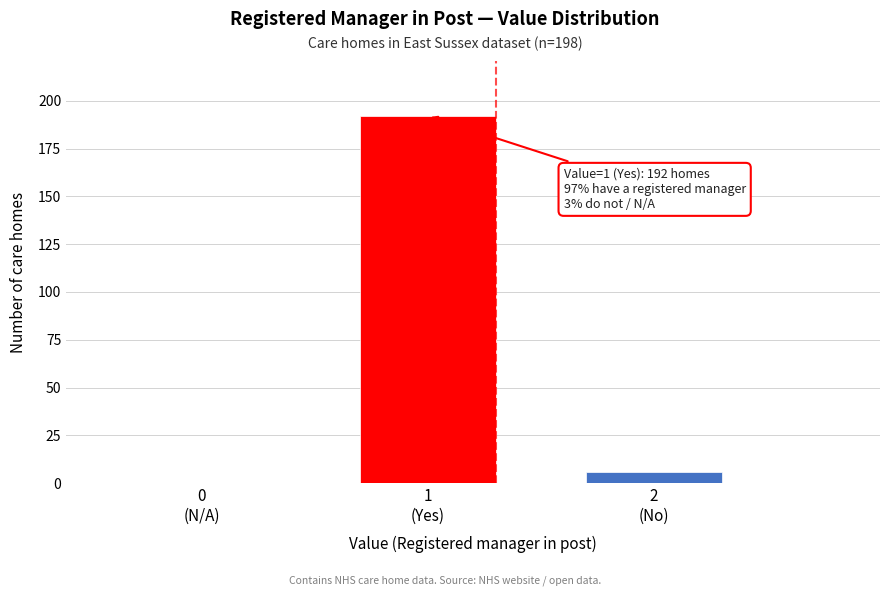

What is the sum of all values?

198